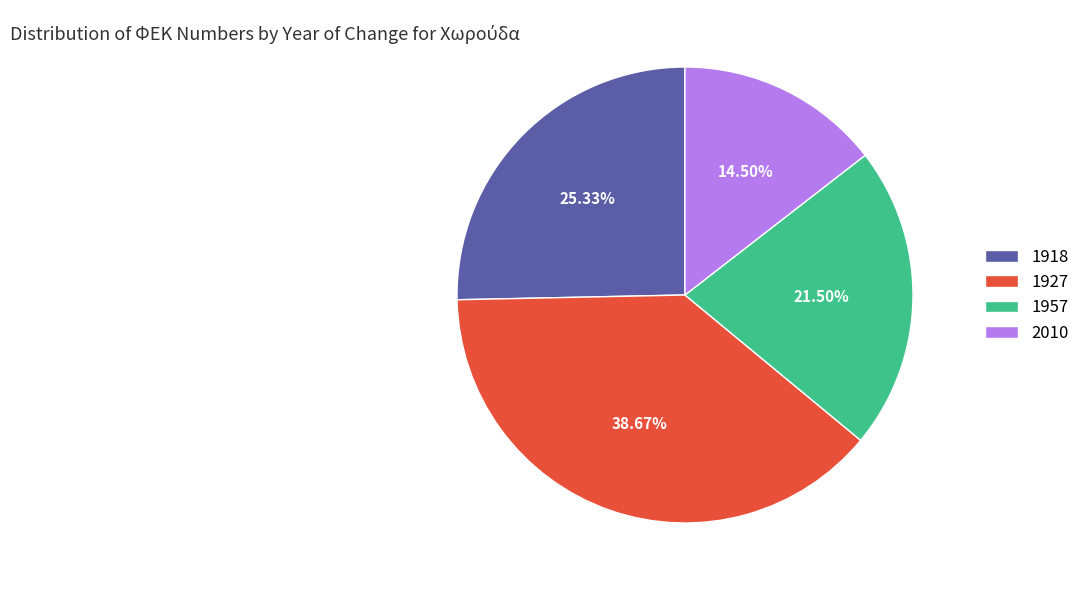

Combined, do 1927 and 1957 account for over 50%?

Yes